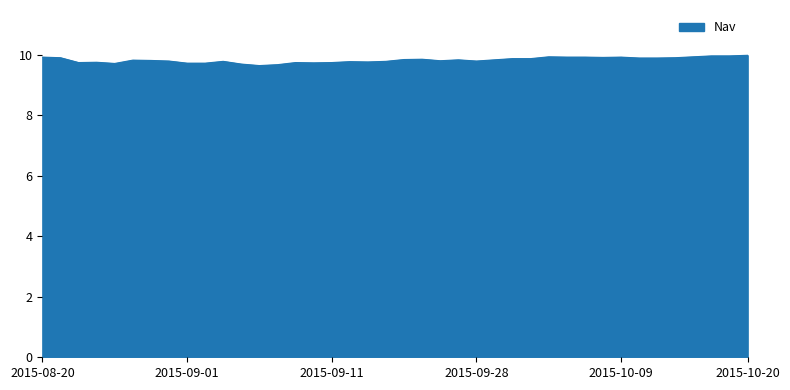

What is the maximum value shown in the chart?

10.0